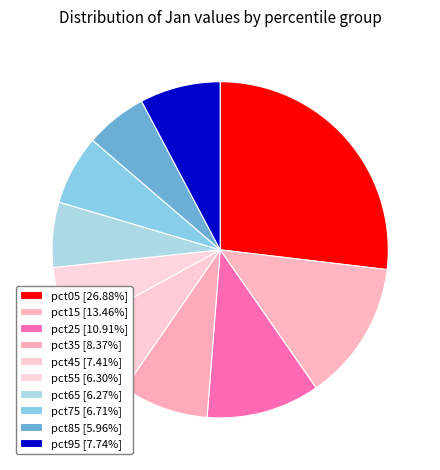

Is it true that pct75 is 7% of the pie?

True